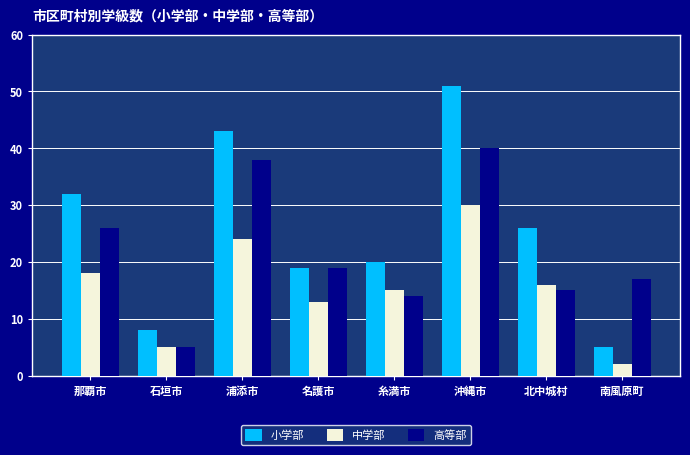

What is the difference between the second highest and minimum values in the 小学部 series?

38